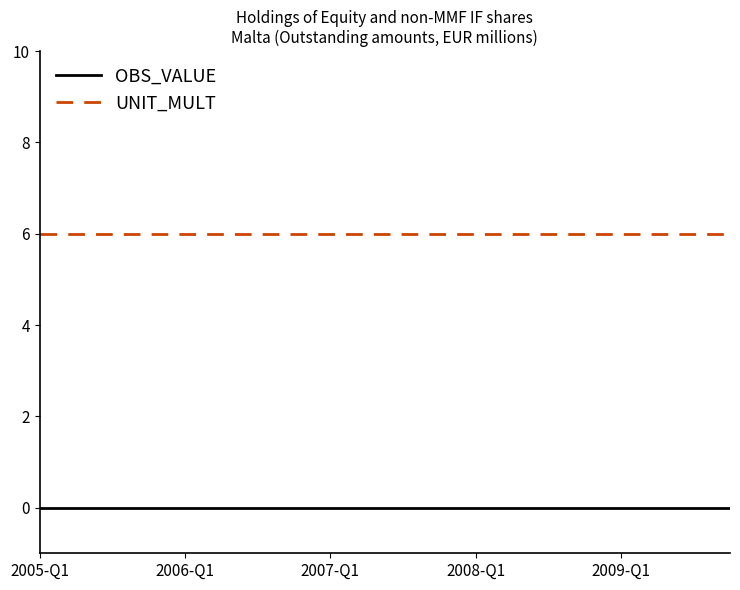

Reading right to left, transcribe all the data shown in this chart.

OBS_VALUE: 0	0	0	0	0	0	0	0	0	0	0	0	0	0	0	0	0	0	0	0
UNIT_MULT: 6	6	6	6	6	6	6	6	6	6	6	6	6	6	6	6	6	6	6	6